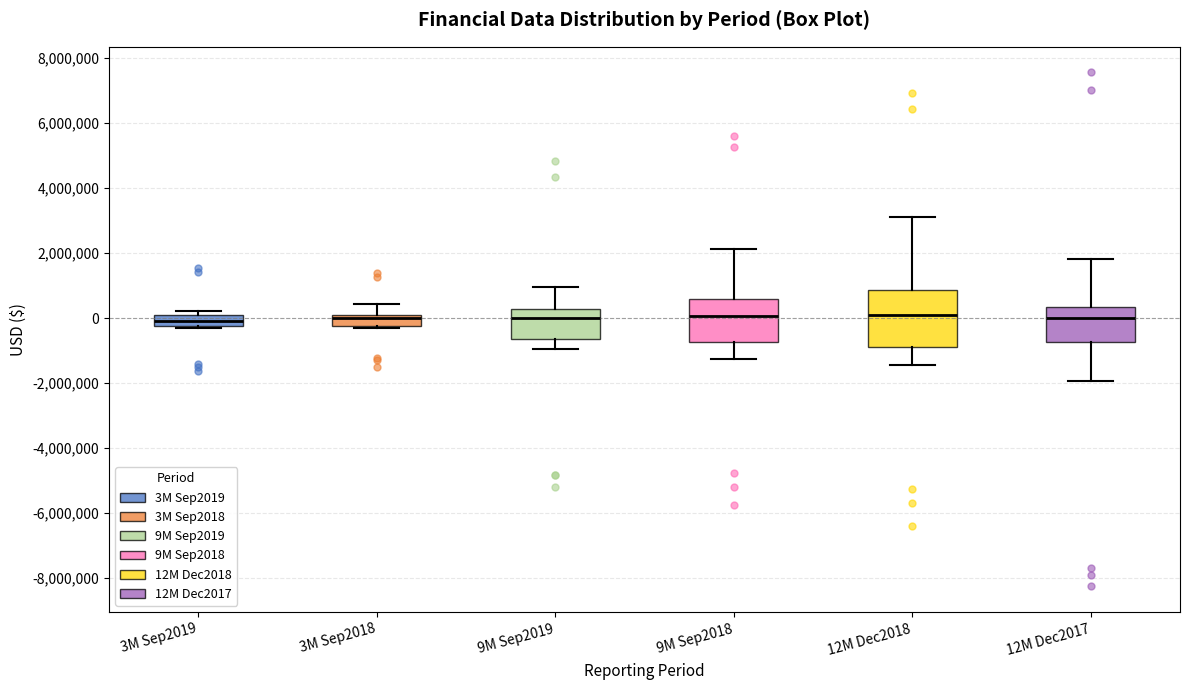

Reading left to right, read every box against the y-axis: the position of its median line, the range the box covers, and the ends of its whiskers. The values are not printed on the chart, so give them approximately, as read against the axis.

3M Sep2019: median 0, box -200000 to 200000, whiskers -400000 to 200000 (just above the box's upper edge)
3M Sep2018: median 0, box -200000 to 200000, whiskers -400000 to 400000
9M Sep2019: median 0, box -600000 to 200000, whiskers -1000000 to 1000000
9M Sep2018: median 0, box -800000 to 600000, whiskers -1200000 to 2200000
12M Dec2018: median 0, box -1000000 to 800000, whiskers -1400000 to 3000000
12M Dec2017: median 0, box -800000 to 400000, whiskers -2000000 to 1800000